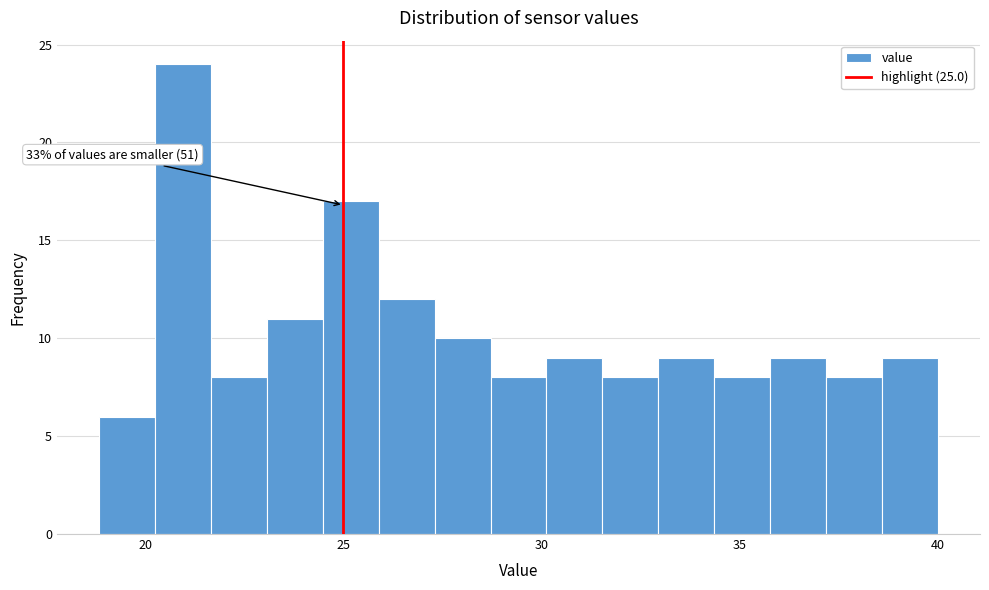

Read against the x-axis, roughly where is the centre of the tallest bar?

21.0